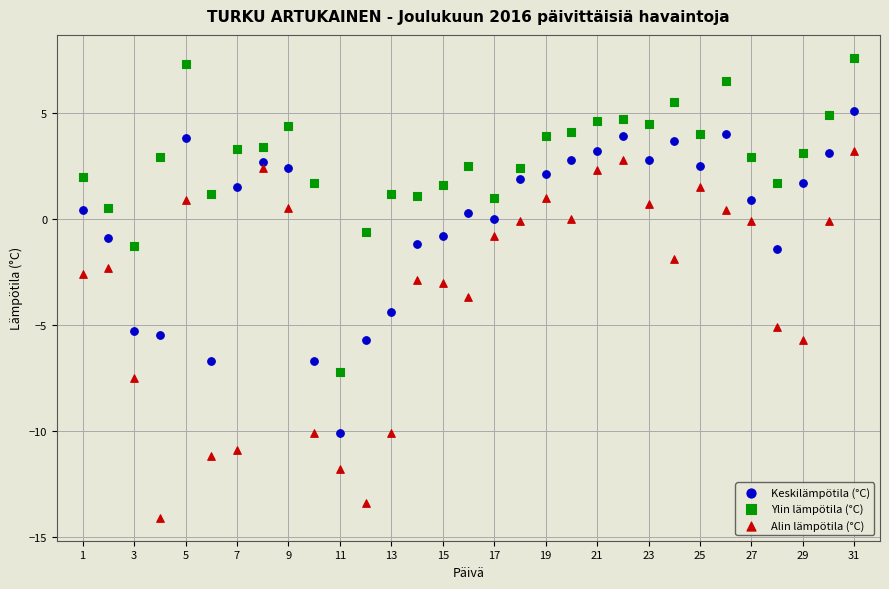

Which series contains the lowest Y value?

Alin lämpötila (°C)